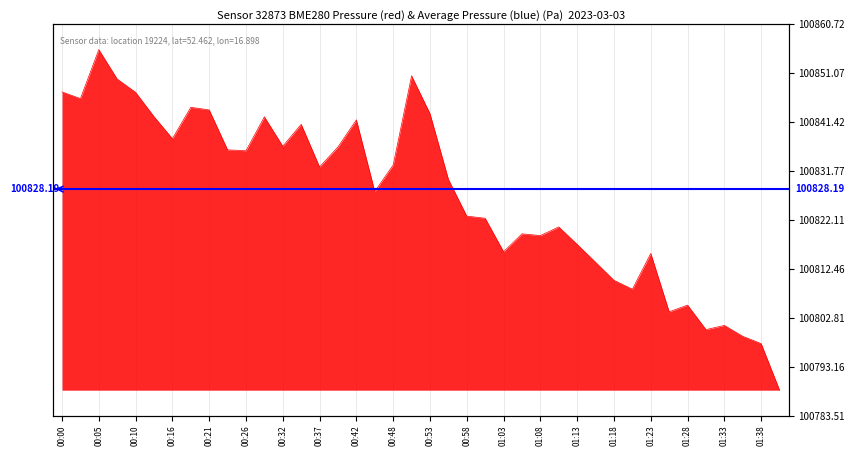

How many values are below 100832?

20